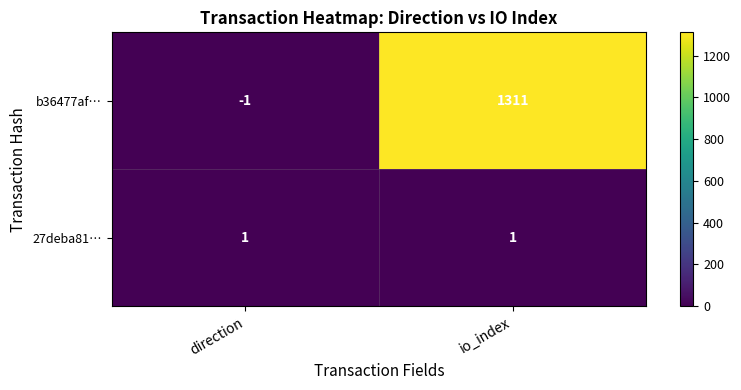

Reading right to left, transcribe all the data shown in this chart.

b36477af…: io_index=1311	direction=-1
27deba81…: io_index=1	direction=1